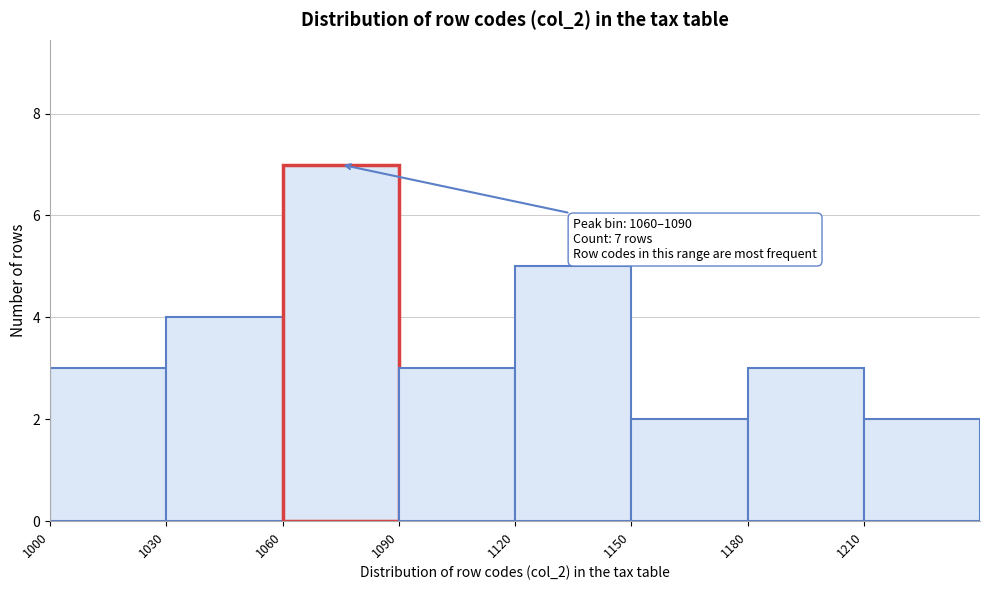

Which range on the x-axis has the tallest bar?

1060 to 1090